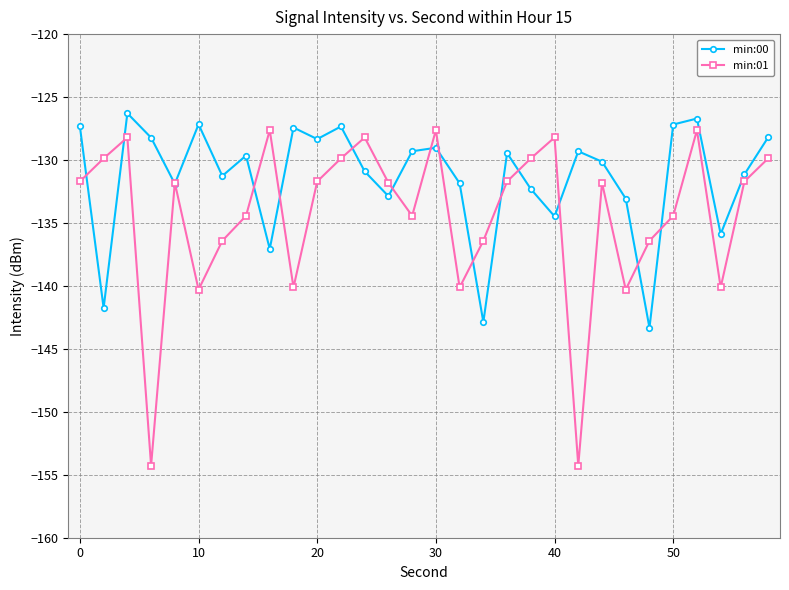

What is the maximum value for min:00?

-126.3